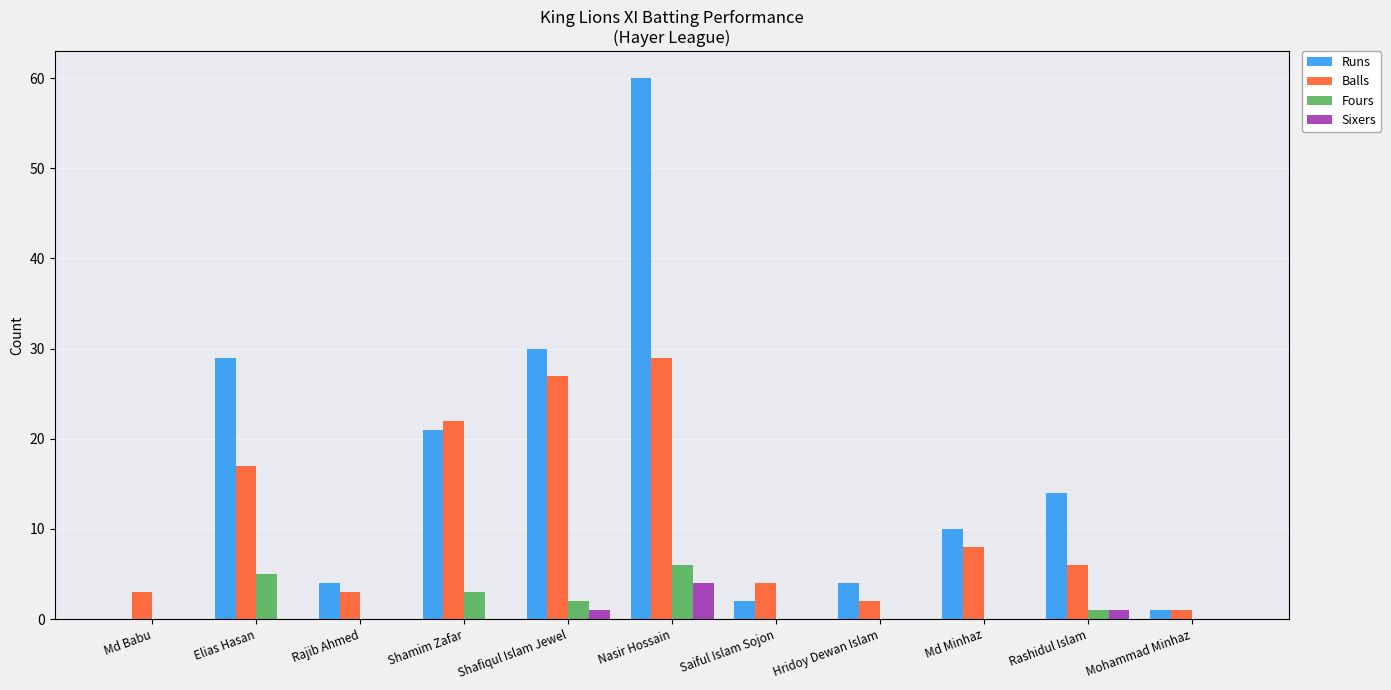

Which series has the largest total across all categories?

Runs